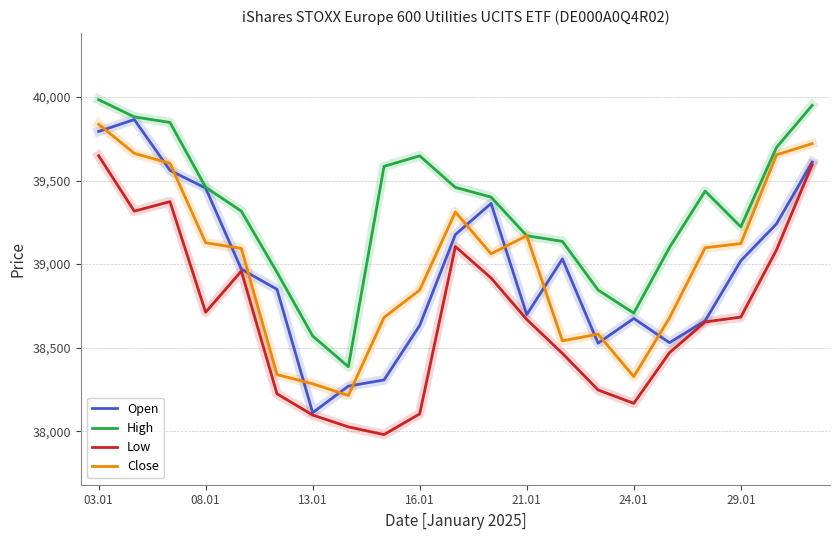

Which series has the largest total across all categories?

High